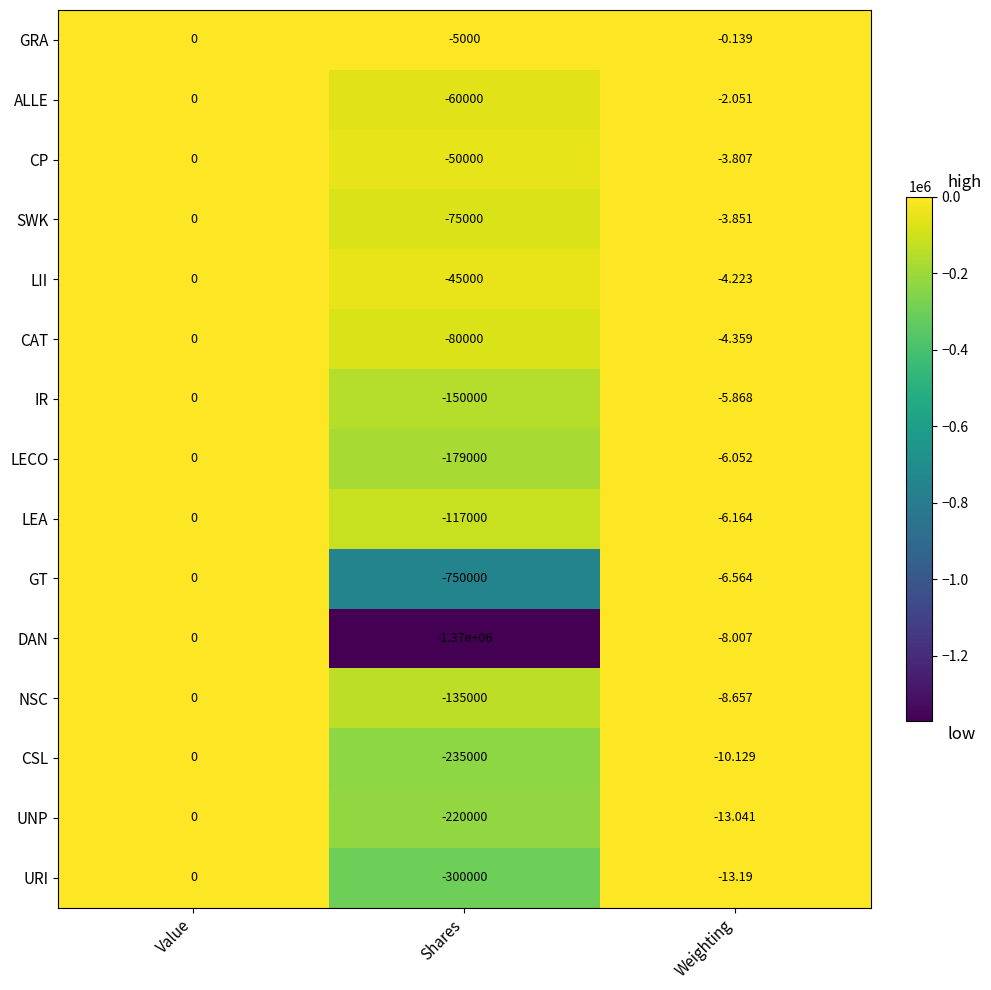

At which category is the sum across all series the highest?

Value